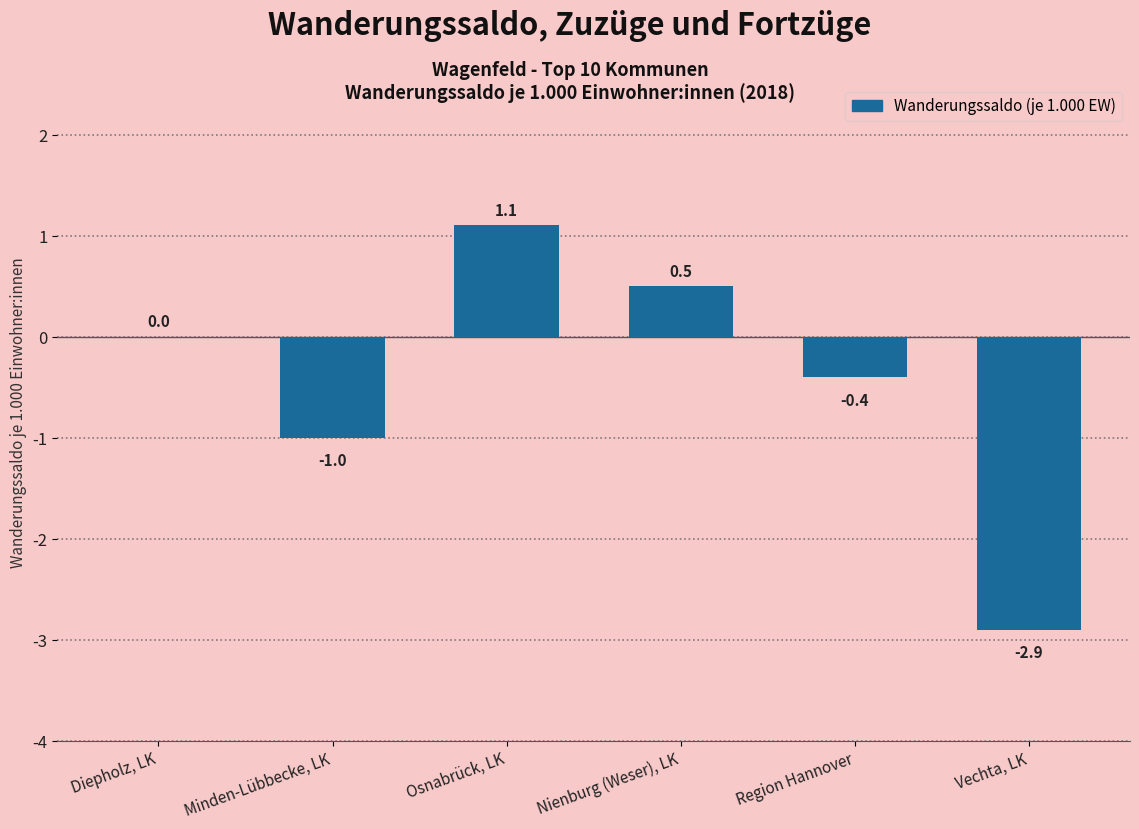

Reading left to right, extract all data points from this chart.

Diepholz, LK=0.0	Minden-Lübbecke, LK=-1.0	Osnabrück, LK=1.1	Nienburg (Weser), LK=0.5	Region Hannover=-0.4	Vechta, LK=-2.9